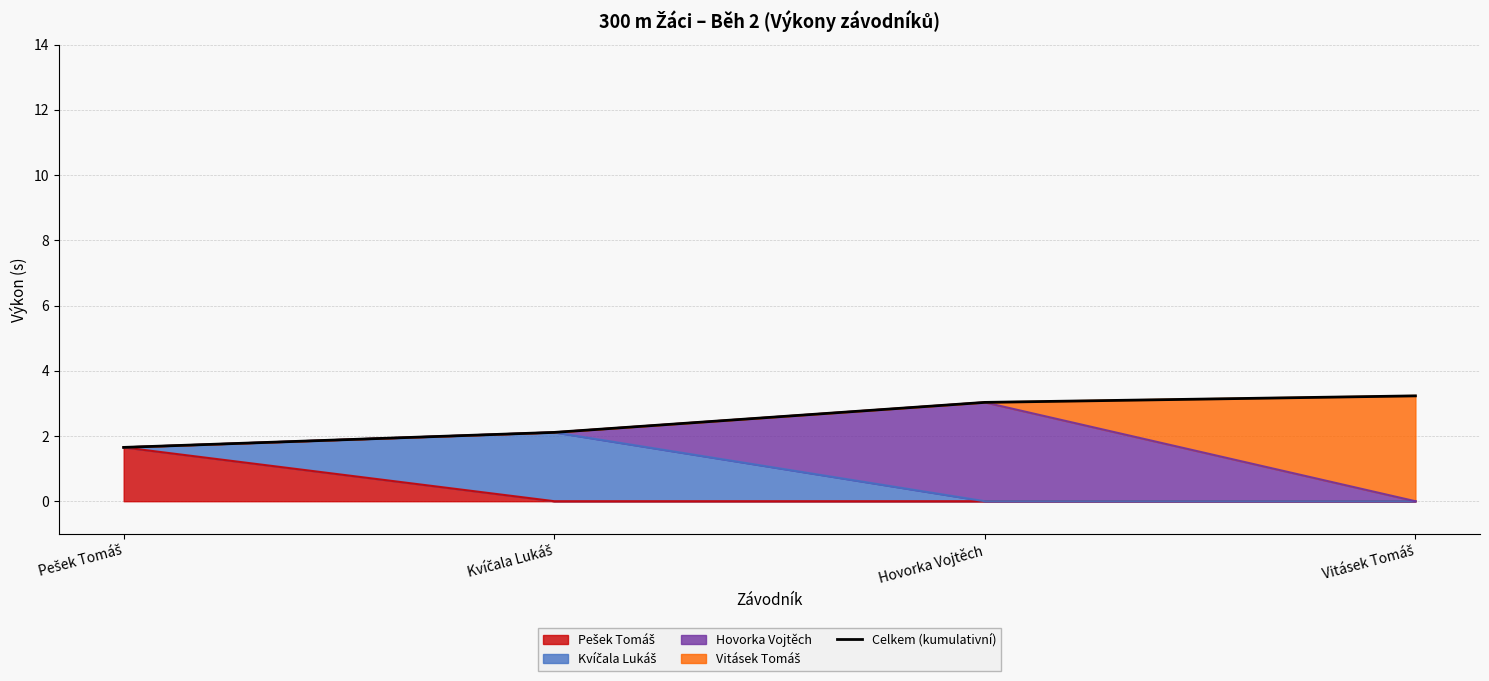

Reading left to right, extract all data points from this chart.

1.6	2.1	3.0	3.2